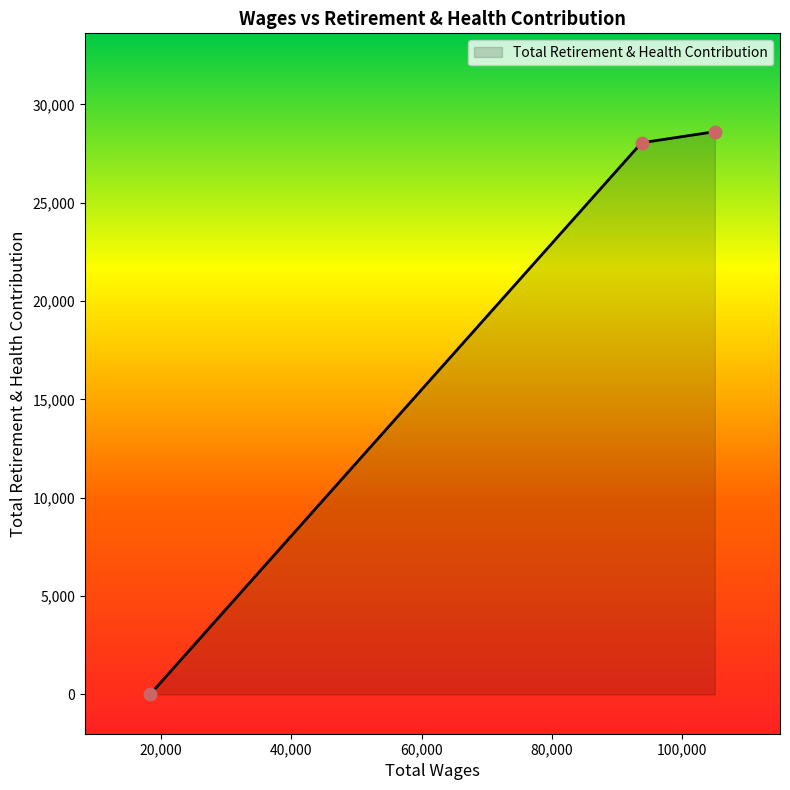

What is the difference between the maximum and minimum values?

28610